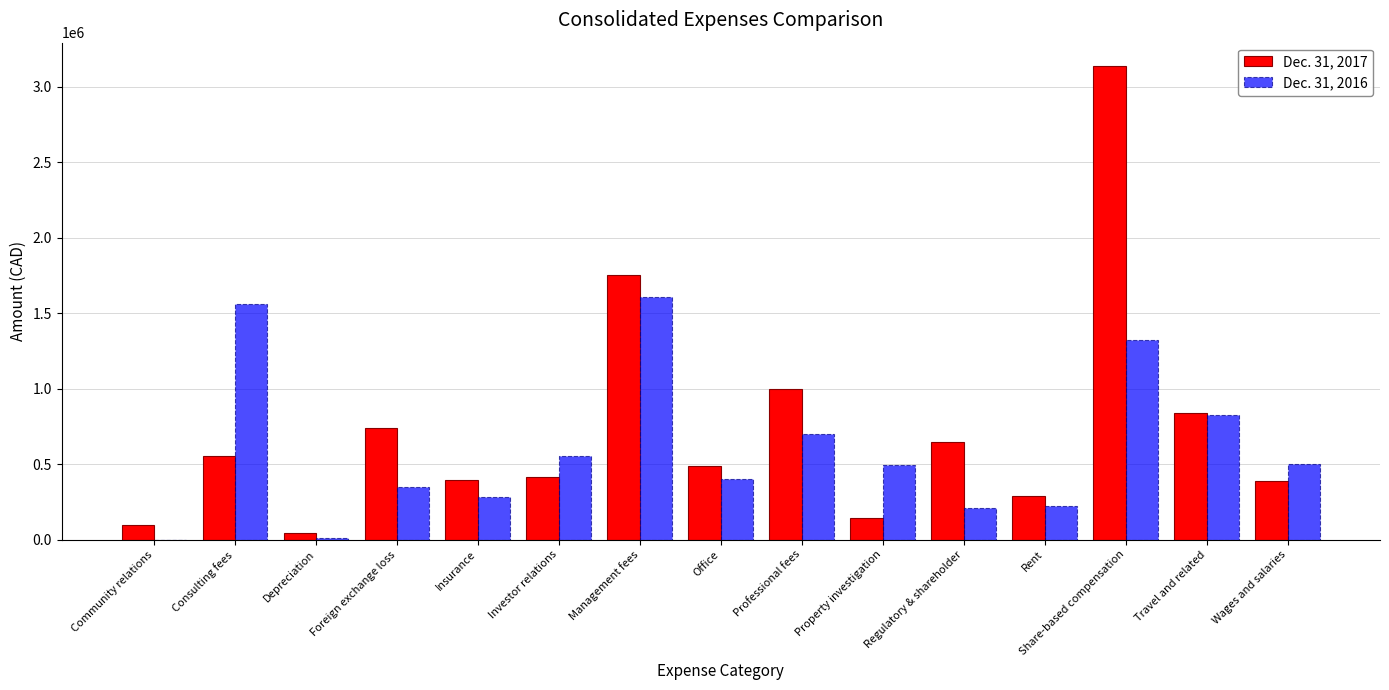

What is the total value across all series at Investor relations?

972624